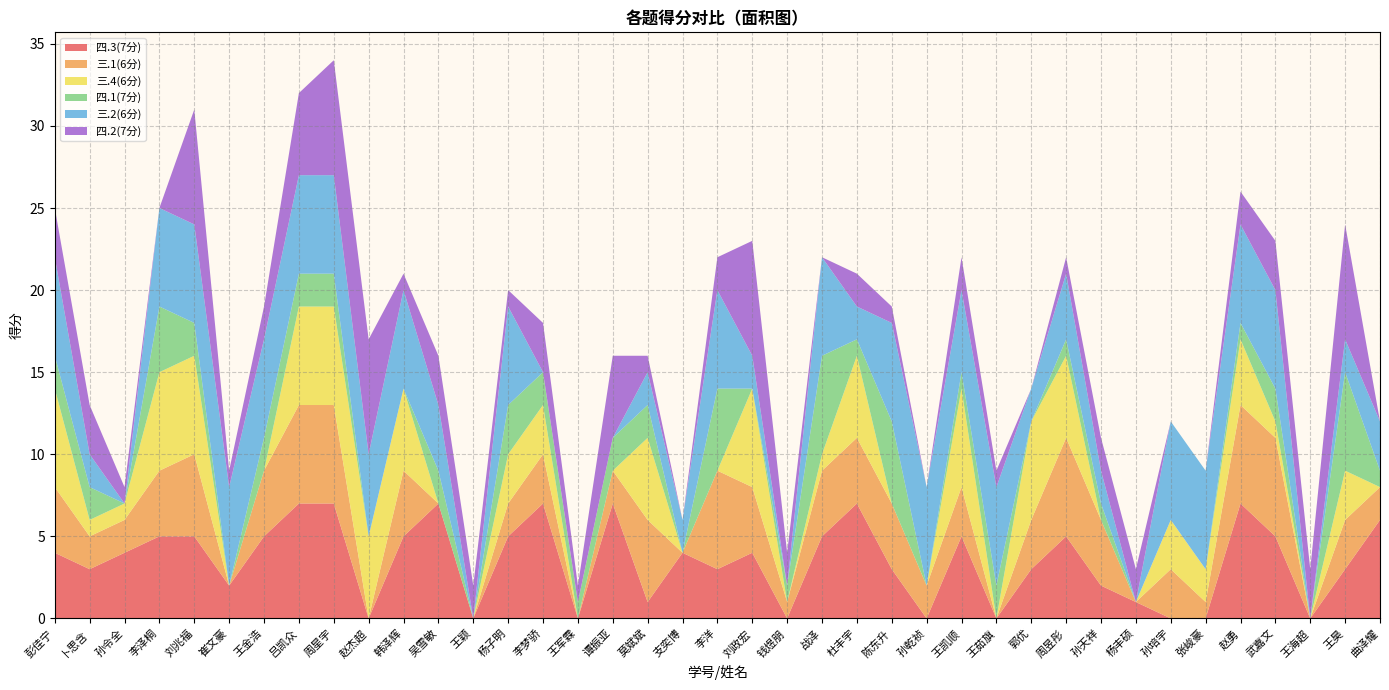

Reading left to right, list all the values displayed in this chart.

四.3(7分): 彭佳宁=4	卜思含=3	孙令全=4	李泽桐=5	刘兆福=5	崔文豪=2	王金浩=5	吕凯众=7	周星宇=7	赵杰超=0	韩泽辉=5	吴雪敏=7	王颖=0	杨子明=5	李梦骄=7	王军霖=0	谭振亚=7	莫斌斌=1	支奕博=4	李洋=3	刘政宏=4	钱煜朋=0	战泽=5	杜丰宇=7	陈东升=3	孙乾祯=0	王凯顺=5	王茹旗=0	郭优=3	周昱彤=5	孙天祥=2	杨丰硕=1	孙培宇=0	张峻豪=0	赵勇=7	武嘉文=5	王海超=0	王昊=3	曲泽耀=6
三.1(6分): 彭佳宁=4	卜思含=2	孙令全=2	李泽桐=4	刘兆福=5	崔文豪=0	王金浩=4	吕凯众=6	周星宇=6	赵杰超=0	韩泽辉=4	吴雪敏=0	王颖=0	杨子明=2	李梦骄=3	王军霖=0	谭振亚=2	莫斌斌=5	支奕博=0	李洋=6	刘政宏=4	钱煜朋=1	战泽=4	杜丰宇=4	陈东升=4	孙乾祯=2	王凯顺=3	王茹旗=0	郭优=3	周昱彤=6	孙天祥=4	杨丰硕=0	孙培宇=3	张峻豪=1	赵勇=6	武嘉文=6	王海超=0	王昊=3	曲泽耀=2
三.4(6分): 彭佳宁=6	卜思含=1	孙令全=1	李泽桐=6	刘兆福=6	崔文豪=0	王金浩=0	吕凯众=6	周星宇=6	赵杰超=5	韩泽辉=5	吴雪敏=0	王颖=0	杨子明=3	李梦骄=3	王军霖=0	谭振亚=0	莫斌斌=5	支奕博=0	李洋=0	刘政宏=6	钱煜朋=0	战泽=1	杜丰宇=5	陈东升=0	孙乾祯=0	王凯顺=6	王茹旗=0	郭优=6	周昱彤=5	孙天祥=0	杨丰硕=0	孙培宇=3	张峻豪=2	赵勇=4	武嘉文=1	王海超=0	王昊=3	曲泽耀=0
四.1(7分): 彭佳宁=2	卜思含=2	孙令全=0	李泽桐=4	刘兆福=2	崔文豪=0	王金浩=2	吕凯众=2	周星宇=2	赵杰超=0	韩泽辉=0	吴雪敏=2	王颖=0	杨子明=3	李梦骄=2	王军霖=1	谭振亚=2	莫斌斌=2	支奕博=0	李洋=5	刘政宏=0	钱煜朋=1	战泽=6	杜丰宇=1	陈东升=5	孙乾祯=0	王凯顺=1	王茹旗=2	郭优=0	周昱彤=1	孙天祥=1	杨丰硕=0	孙培宇=0	张峻豪=0	赵勇=1	武嘉文=2	王海超=0	王昊=6	曲泽耀=1
三.2(6分): 彭佳宁=6	卜思含=2	孙令全=0	李泽桐=6	刘兆福=6	崔文豪=6	王金浩=6	吕凯众=6	周星宇=6	赵杰超=5	韩泽辉=6	吴雪敏=4	王颖=0	杨子明=6	李梦骄=0	王军霖=0	谭振亚=0	莫斌斌=2	支奕博=2	李洋=6	刘政宏=2	钱煜朋=0	战泽=6	杜丰宇=2	陈东升=6	孙乾祯=6	王凯顺=5	王茹旗=6	郭优=2	周昱彤=4	孙天祥=2	杨丰硕=0	孙培宇=6	张峻豪=6	赵勇=6	武嘉文=6	王海超=0	王昊=2	曲泽耀=3
四.2(7分): 彭佳宁=3	卜思含=3	孙令全=1	李泽桐=0	刘兆福=7	崔文豪=1	王金浩=2	吕凯众=5	周星宇=7	赵杰超=7	韩泽辉=1	吴雪敏=3	王颖=2	杨子明=1	李梦骄=3	王军霖=1	谭振亚=5	莫斌斌=1	支奕博=0	李洋=2	刘政宏=7	钱煜朋=2	战泽=0	杜丰宇=2	陈东升=1	孙乾祯=0	王凯顺=2	王茹旗=1	郭优=0	周昱彤=1	孙天祥=2	杨丰硕=2	孙培宇=0	张峻豪=0	赵勇=2	武嘉文=3	王海超=3	王昊=7	曲泽耀=0